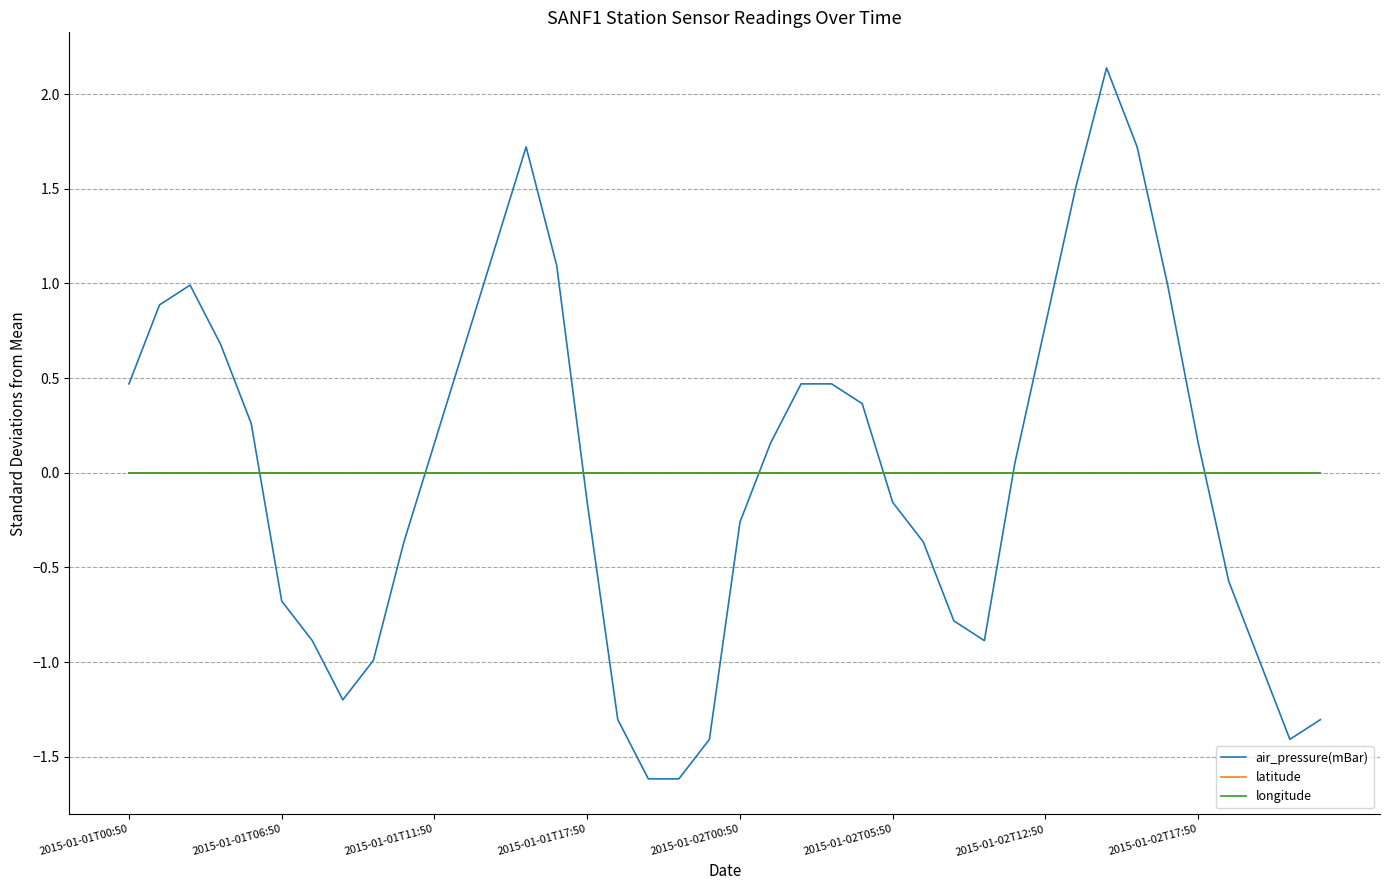

Does the chart have visible grid lines?

Yes